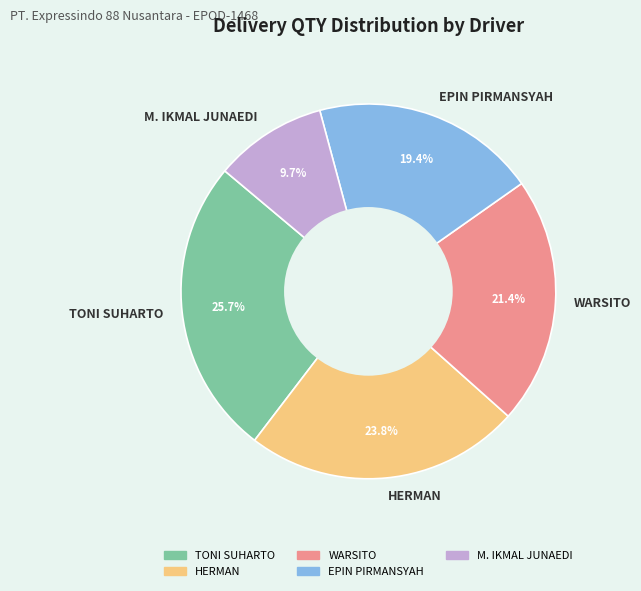

Do M. IKMAL JUNAEDI and HERMAN together represent more than half of the pie?

No